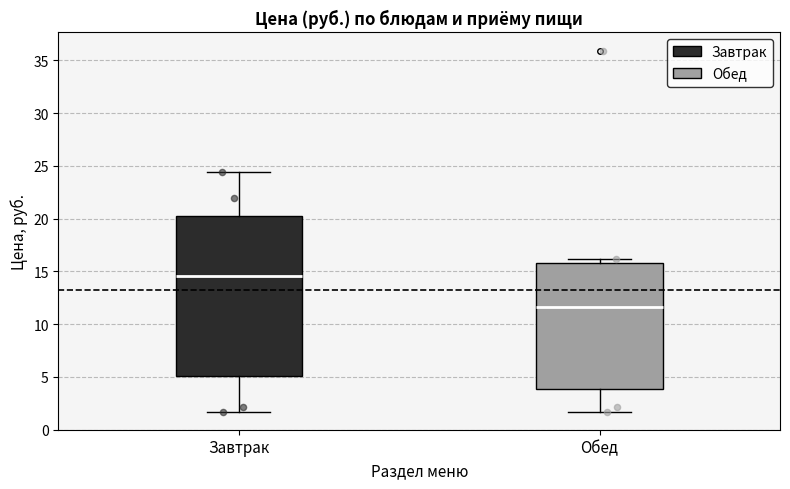

Reading left to right, read every box against the y-axis: the position of its median line, the range the box covers, and the ends of its whiskers. The values are not printed on the chart, so give them approximately, as read against the axis.

Завтрак: median 14.5, box 5.0 to 20.5, whiskers 1.5 to 24.5
Обед: median 11.5, box 4.0 to 16.0, whiskers 1.5 to 16.0 (just above the box's upper edge)